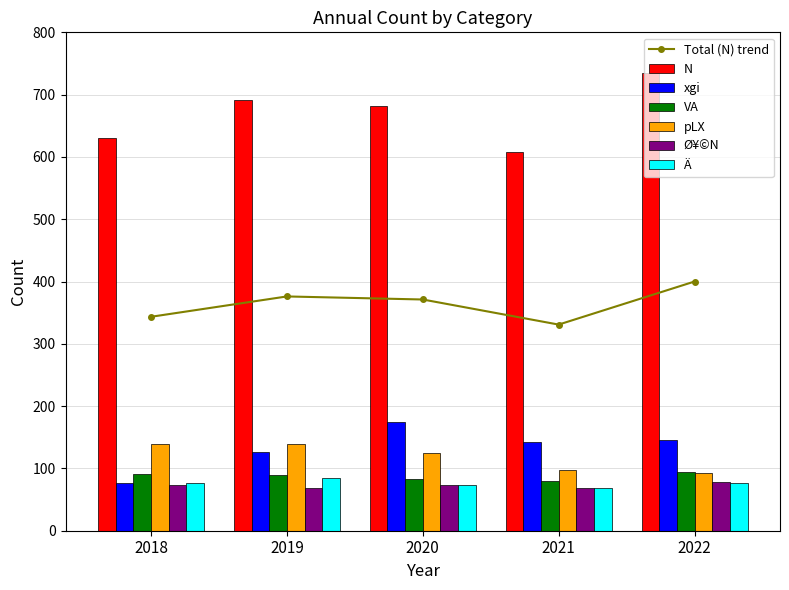

What is the sum of the VA values at 2022 and 2020?

178